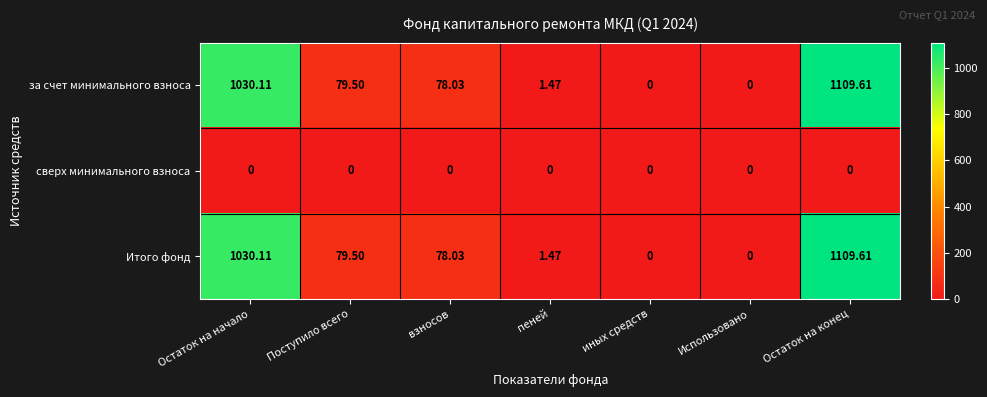

At which category is the sum across all series the highest?

Остаток на конец